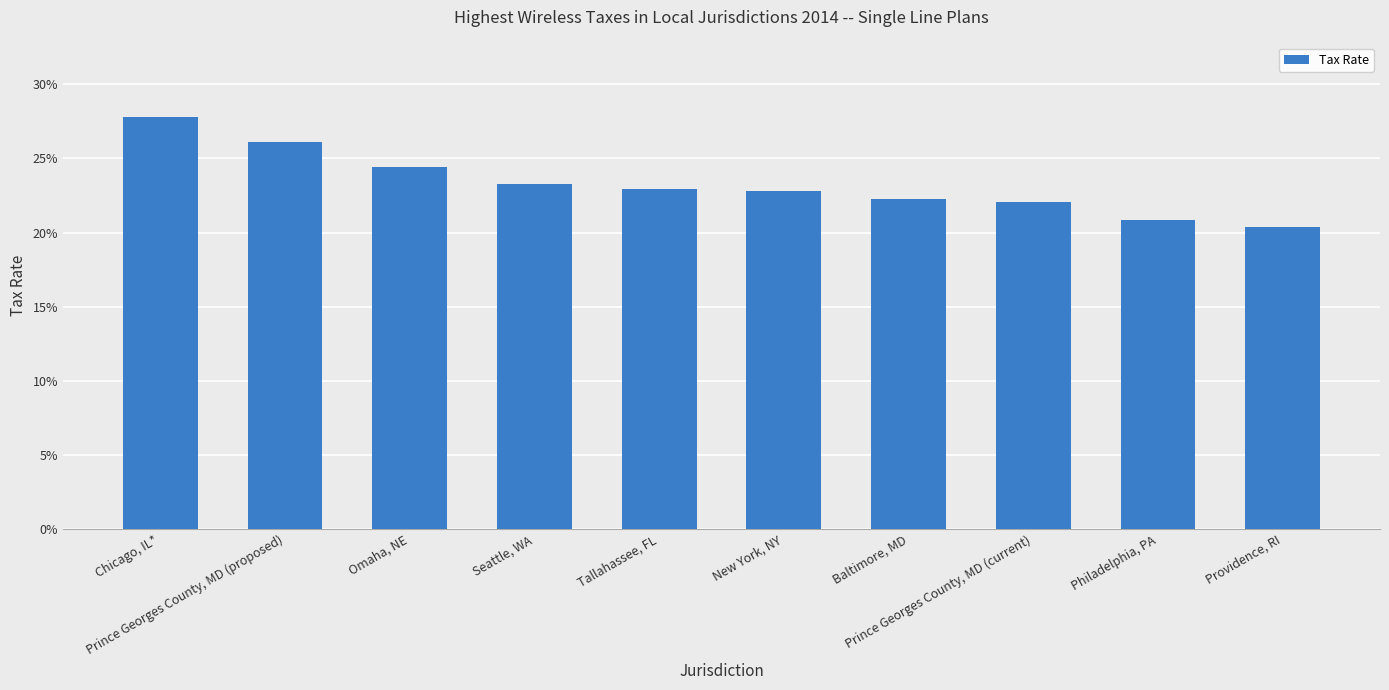

True or false: the data shows 0.4 at Chicago, IL*.

False